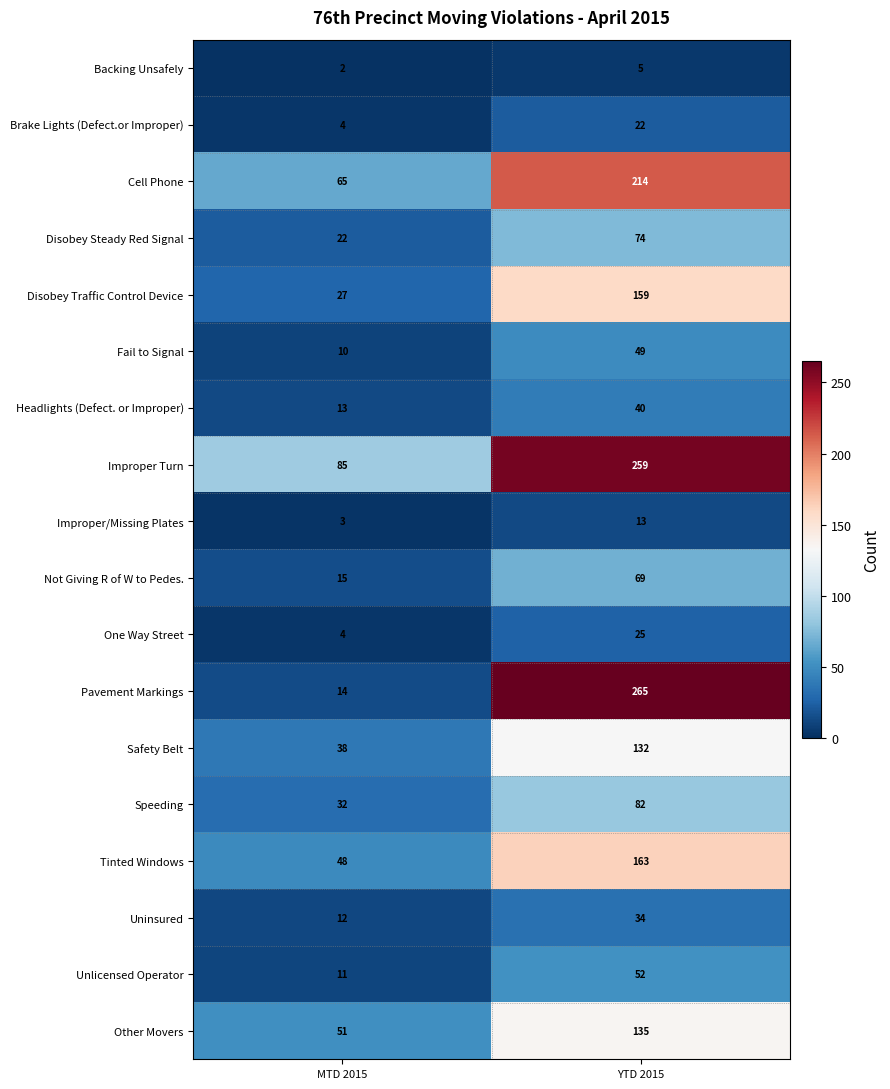

True or false: Backing Unsafely has a value of 3 at YTD 2015.

False